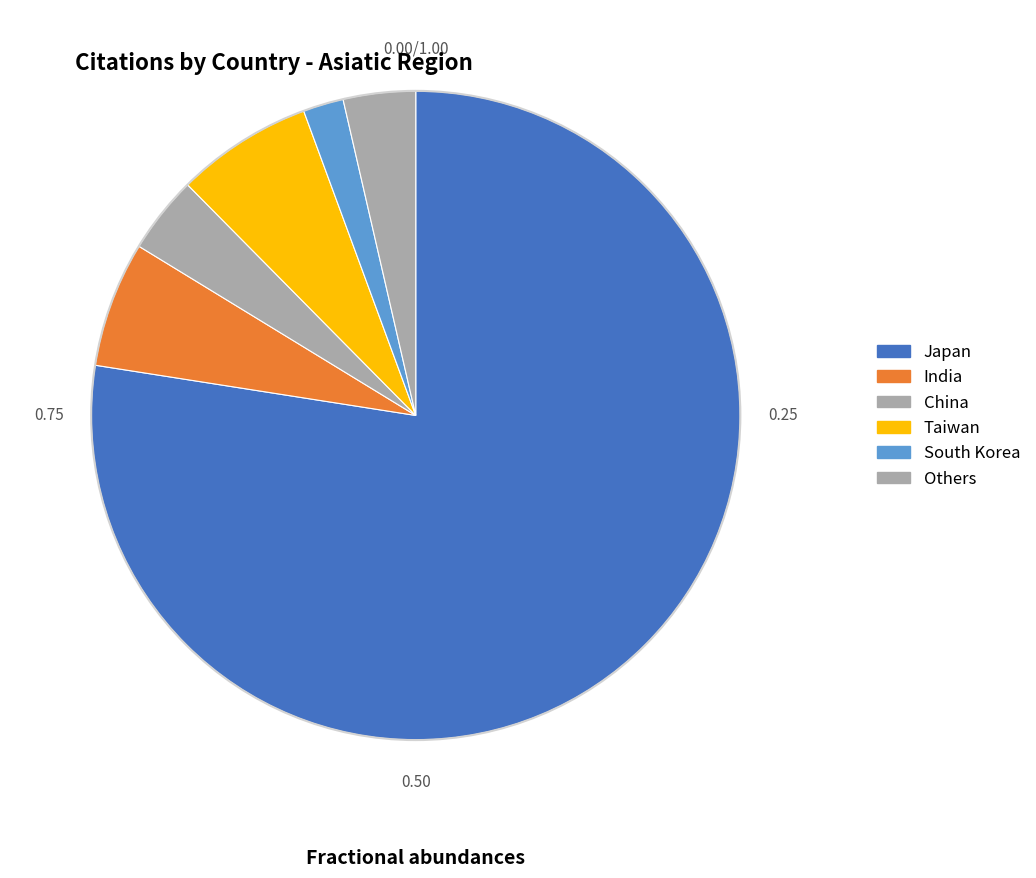

Is South Korea the majority of the pie?

No